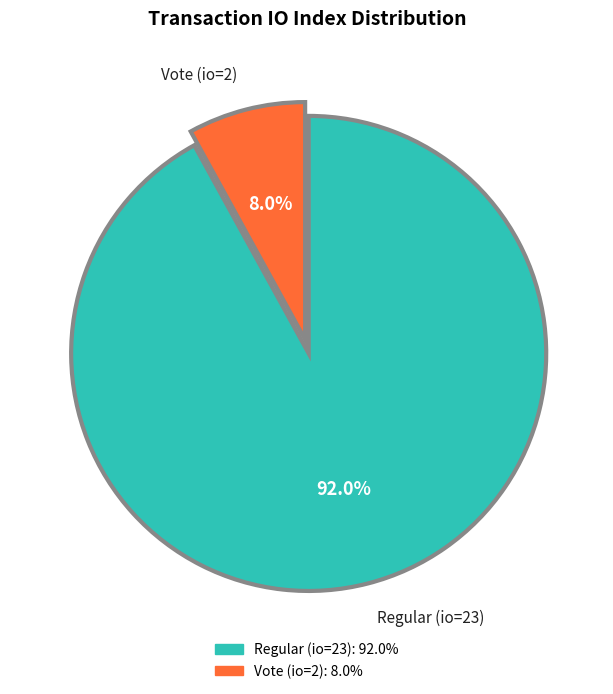

How many slices are in this pie chart?

2